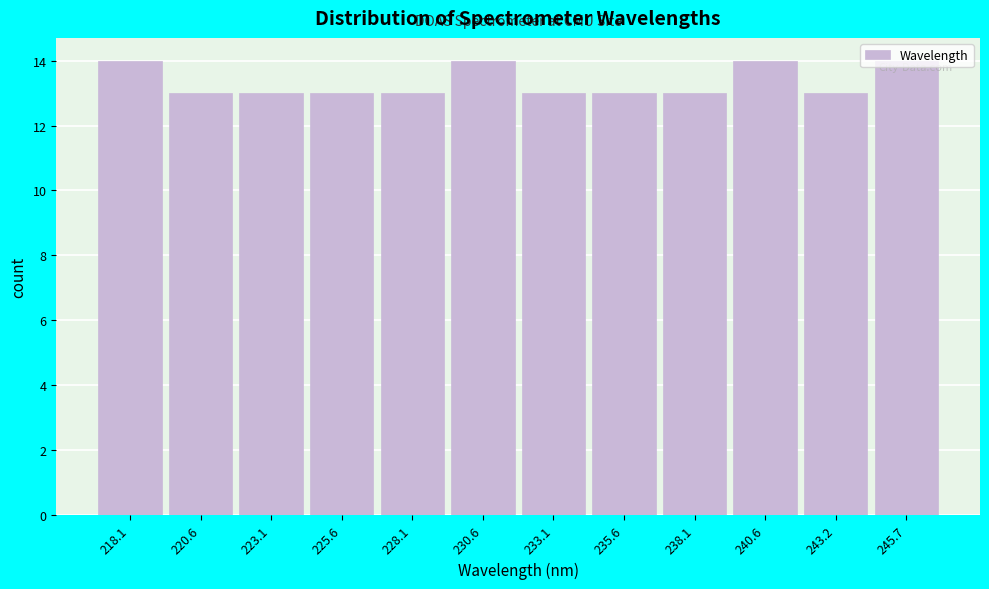

Is it true that the value at 223.1 is 20?

False